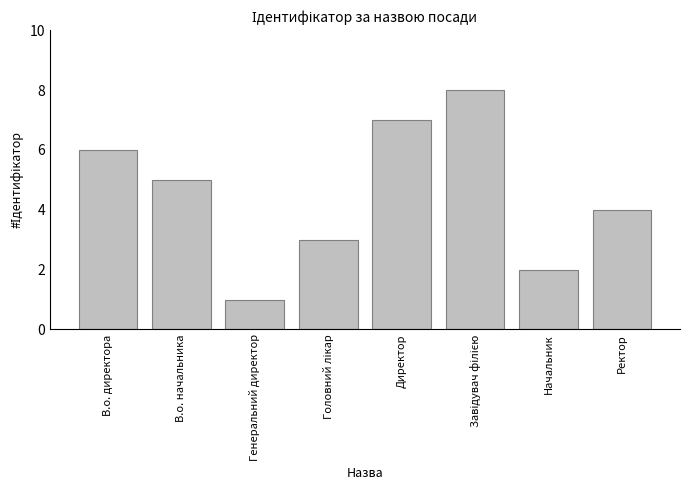

What is the label of the 7th bar from the left?

Начальник